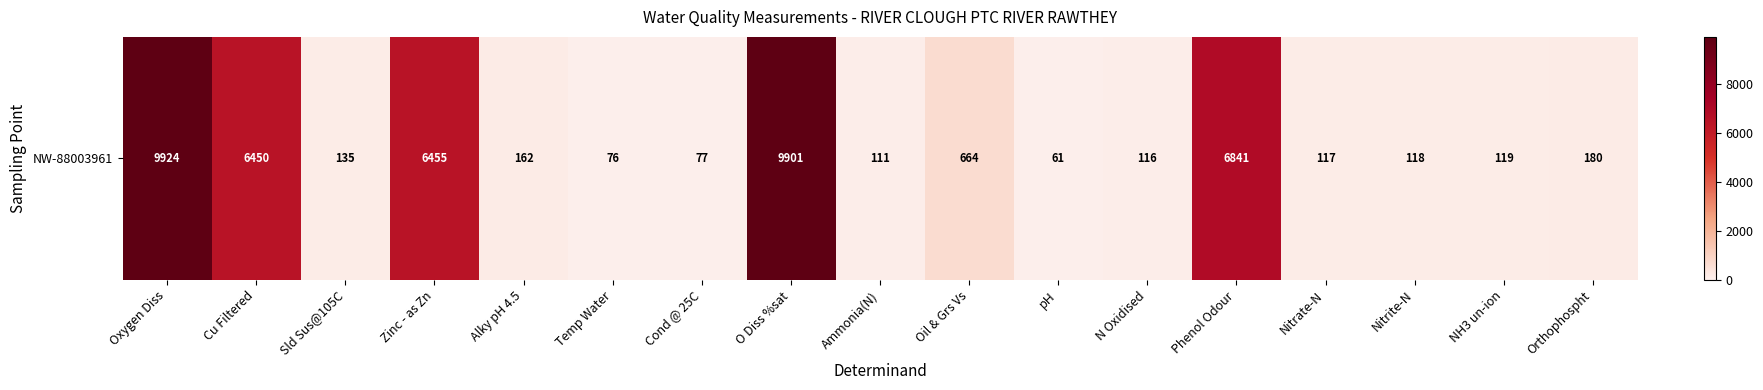

True or false: the data shows 116 at Cond @ 25C.

False